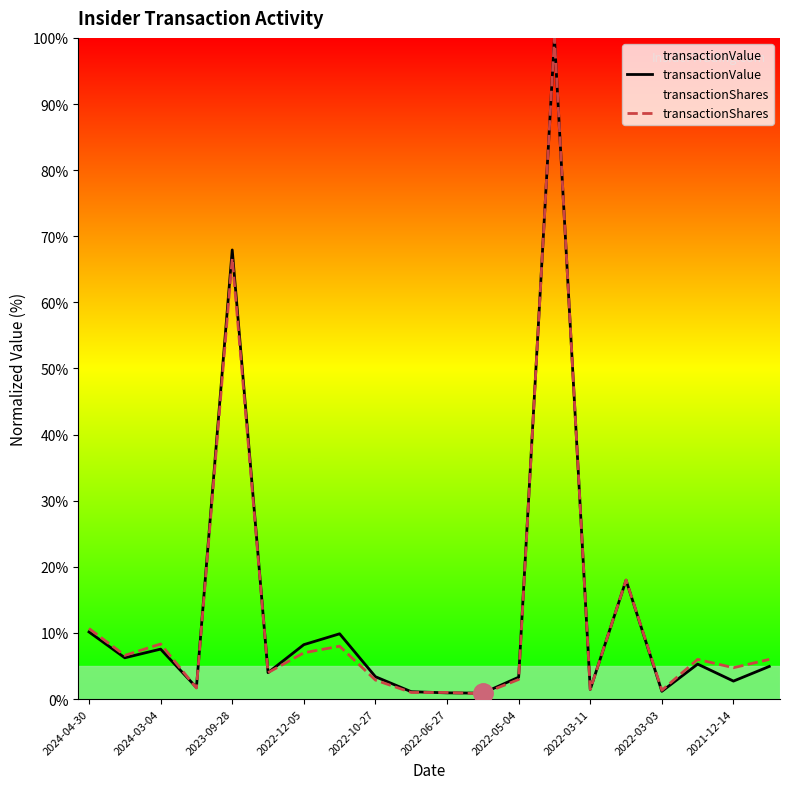

Which series has the largest total across all categories?

transactionShares